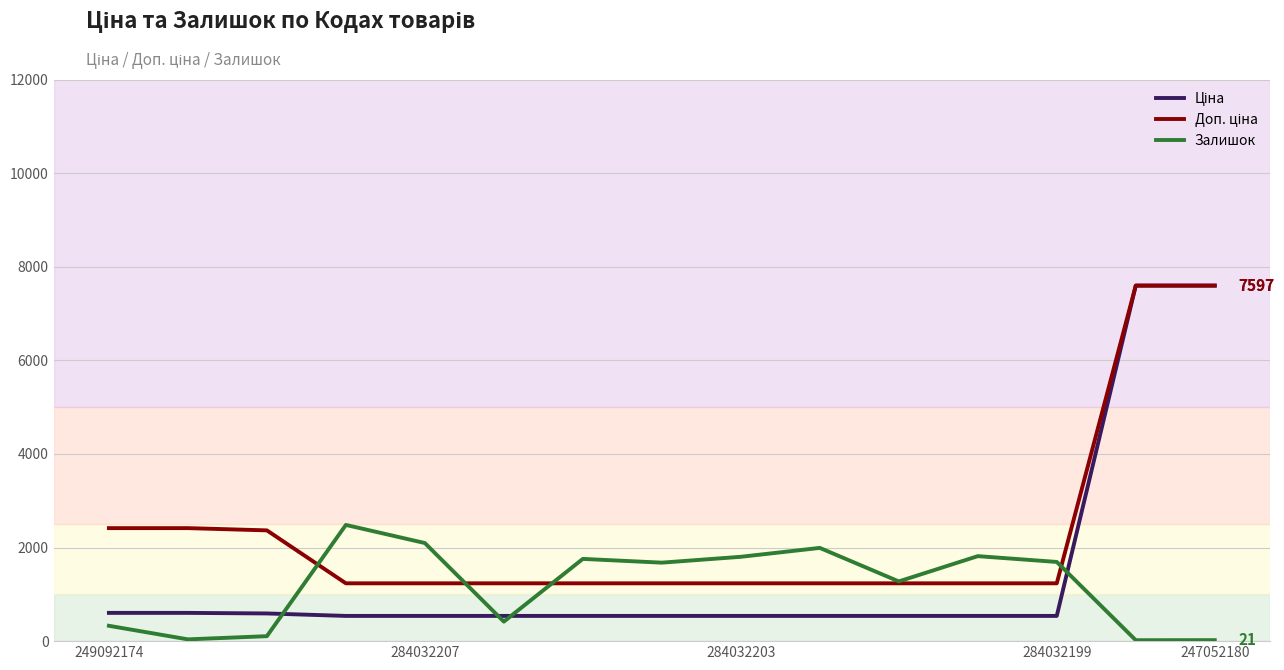

What is the highest value of the Залишок series?

2483.0